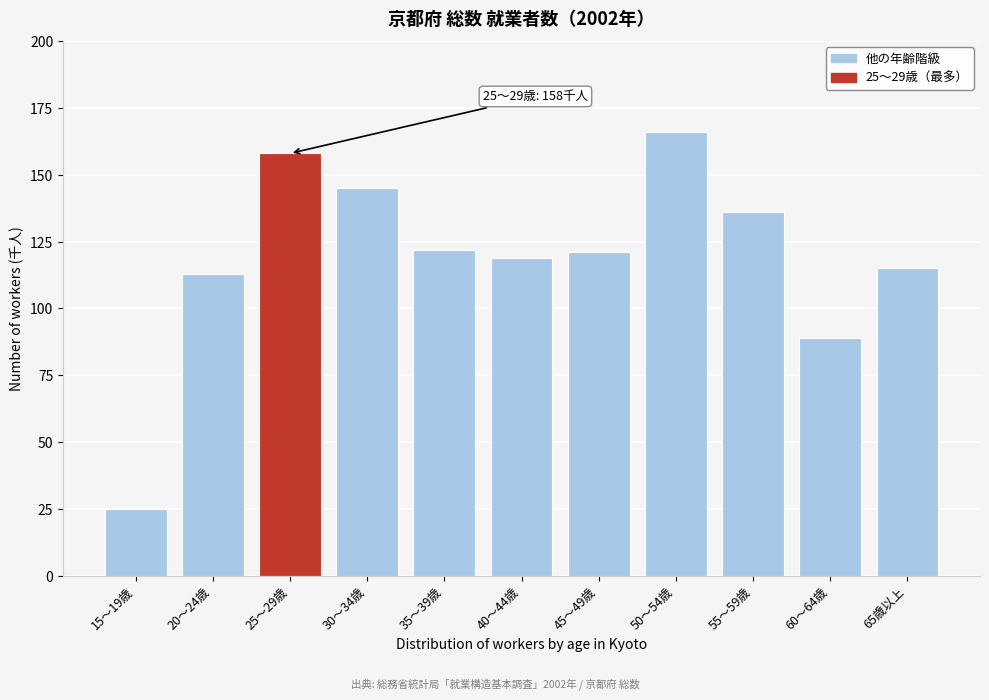

Reading left to right, list all the values displayed in this chart.

25	113	158	145	122	119	121	166	136	89	115